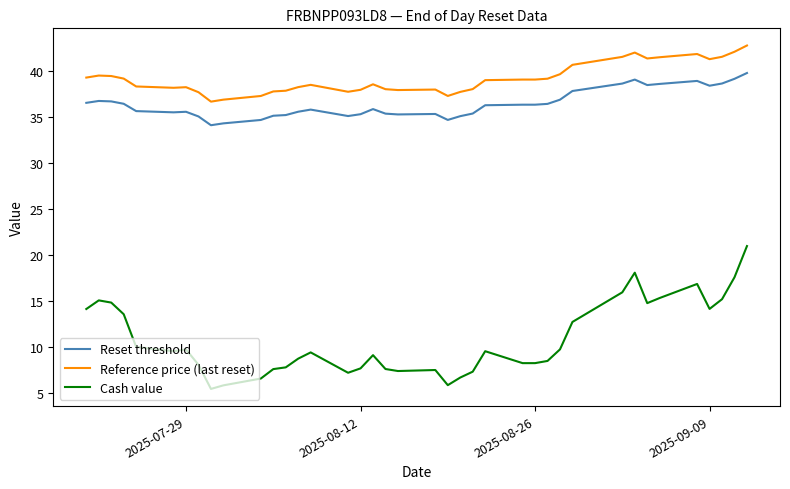

Which series has the largest range (max minus min)?

Cash value